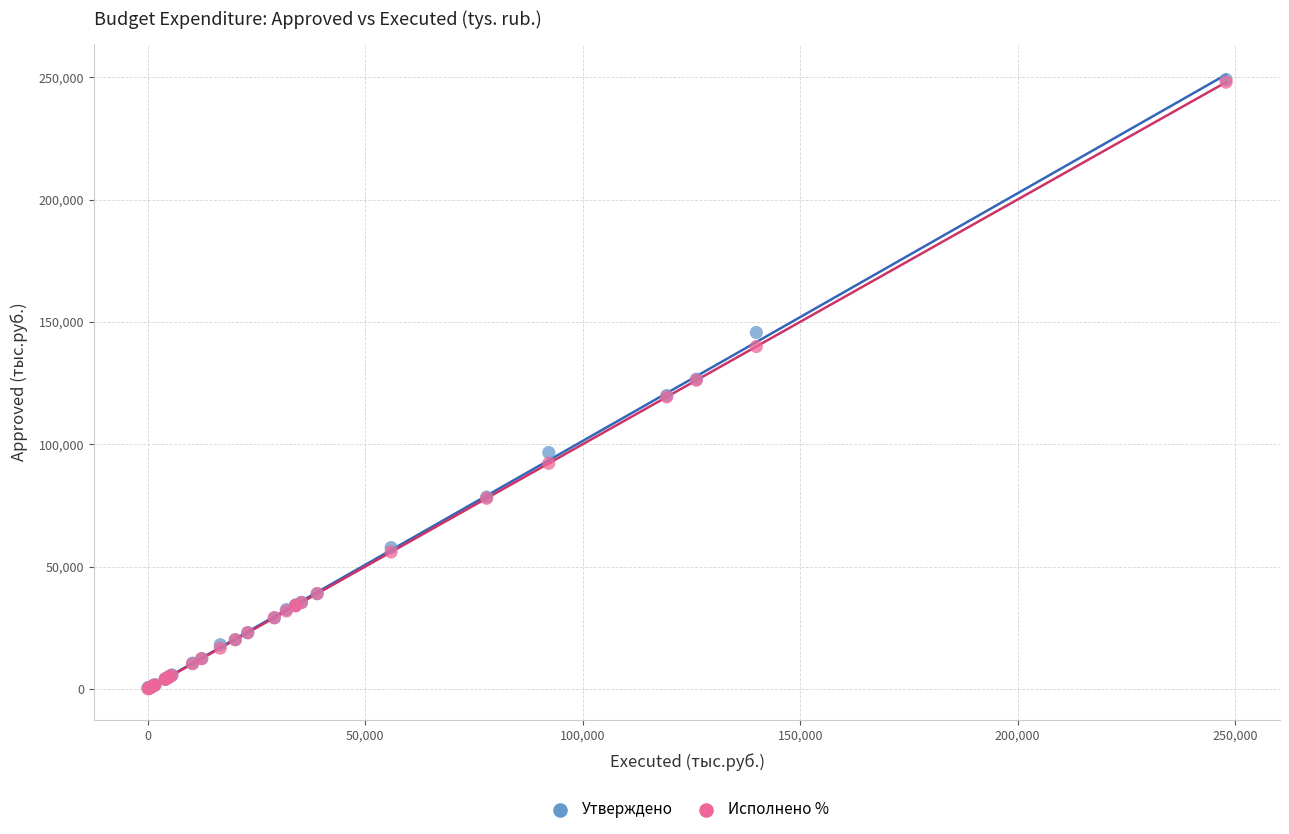

What are all the series names shown in the legend?

Утверждено, Исполнено %